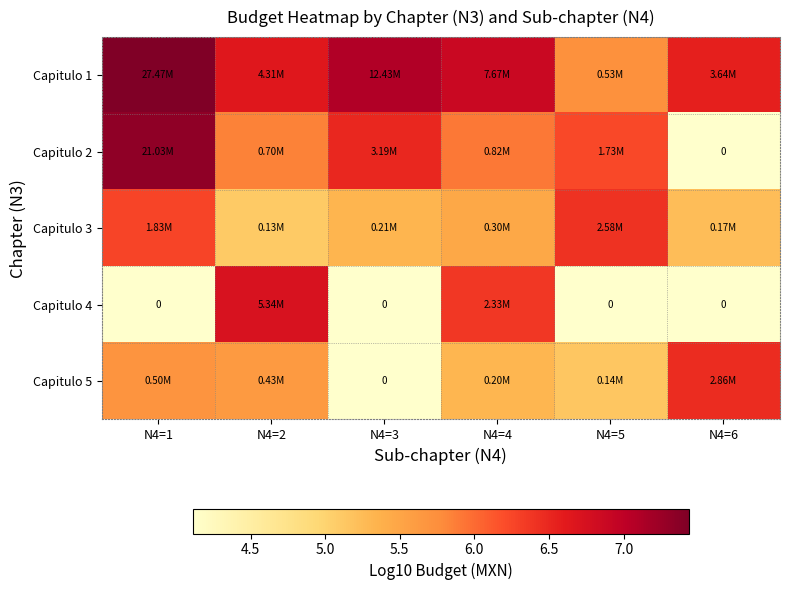

The Capitulo 1 series shows 4.7 at N4=3. True or false?

False